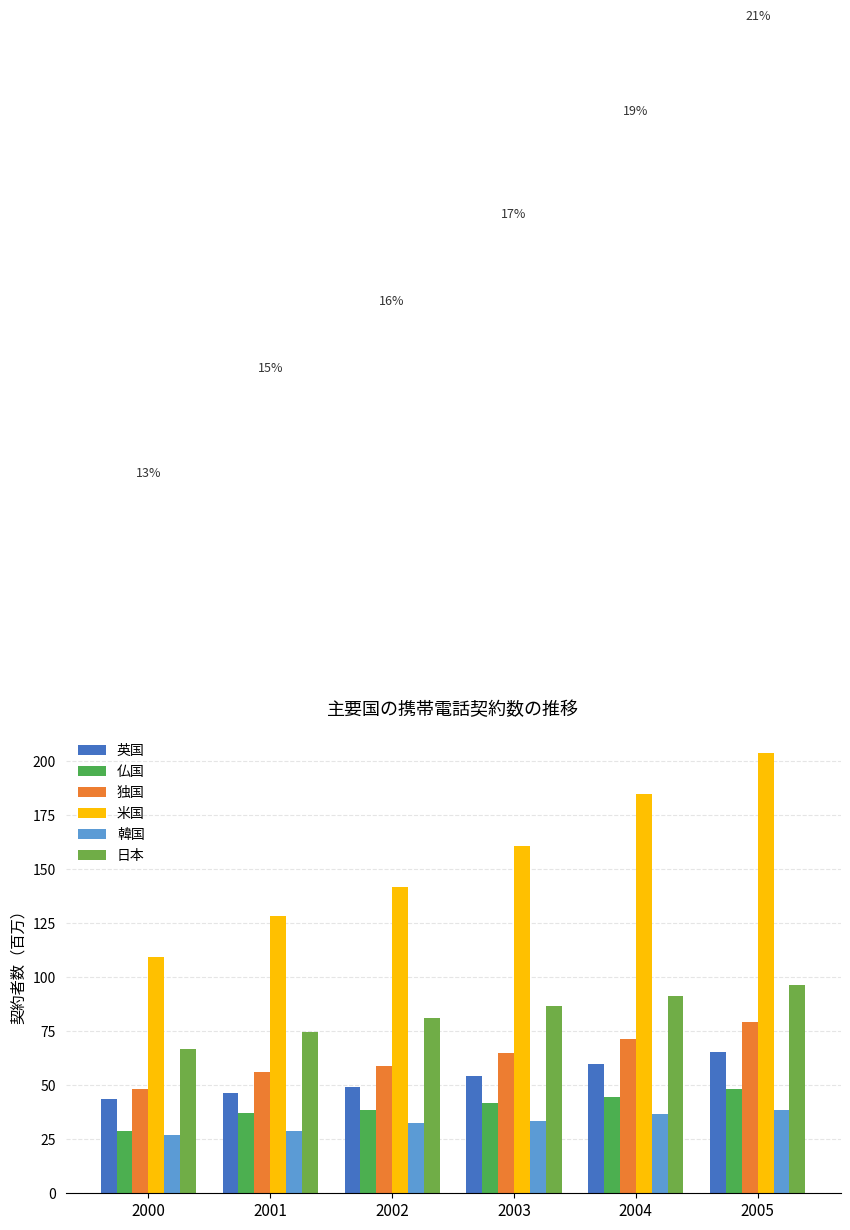

Reading left to right, transcribe all the data shown in this chart.

英国: 2000=43.5	2001=46.3	2002=49.2	2003=54.3	2004=59.7	2005=65.5
仏国: 2000=29.1	2001=37.0	2002=38.6	2003=41.7	2004=44.5	2005=48.1
独国: 2000=48.2	2001=56.1	2002=59.1	2003=64.8	2004=71.3	2005=79.3
米国: 2000=109.5	2001=128.5	2002=141.8	2003=160.6	2004=184.8	2005=203.7
韓国: 2000=26.8	2001=29.0	2002=32.3	2003=33.6	2004=36.6	2005=38.3
日本: 2000=66.8	2001=74.8	2002=81.1	2003=86.7	2004=91.5	2005=96.5